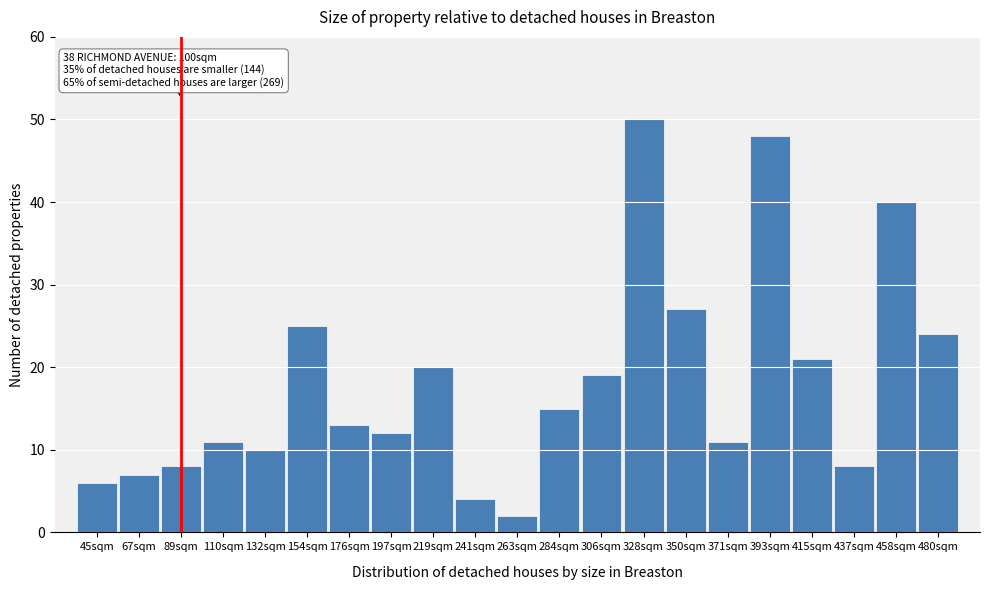

Reading right to left, list all the values displayed in this chart.

24	40	8	21	48	11	27	50	19	15	2	4	20	12	13	25	10	11	8	7	6